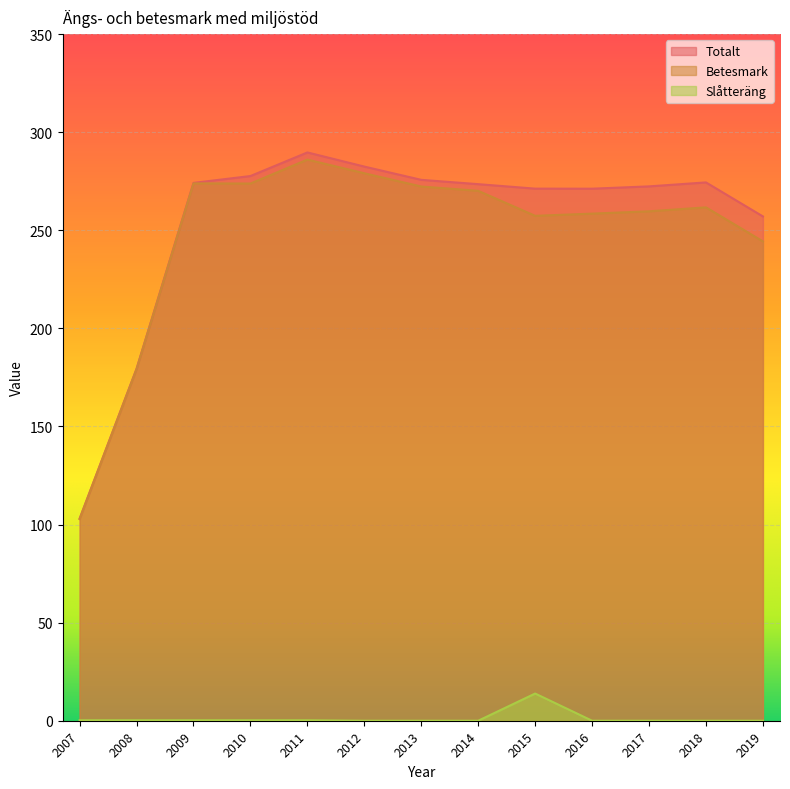

What is the value of the Betesmark point at the 4th from the left?

273.8